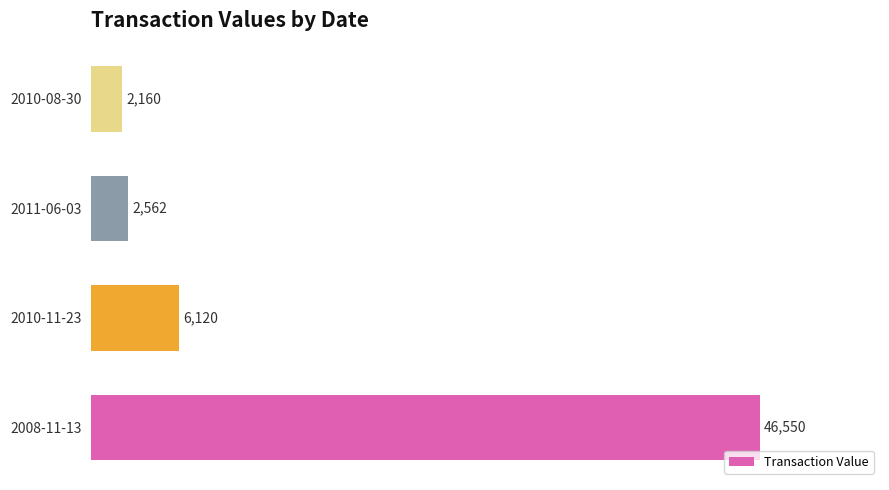

Rank the categories by value from lowest to highest.

2010-08-30, 2011-06-03, 2010-11-23, 2008-11-13